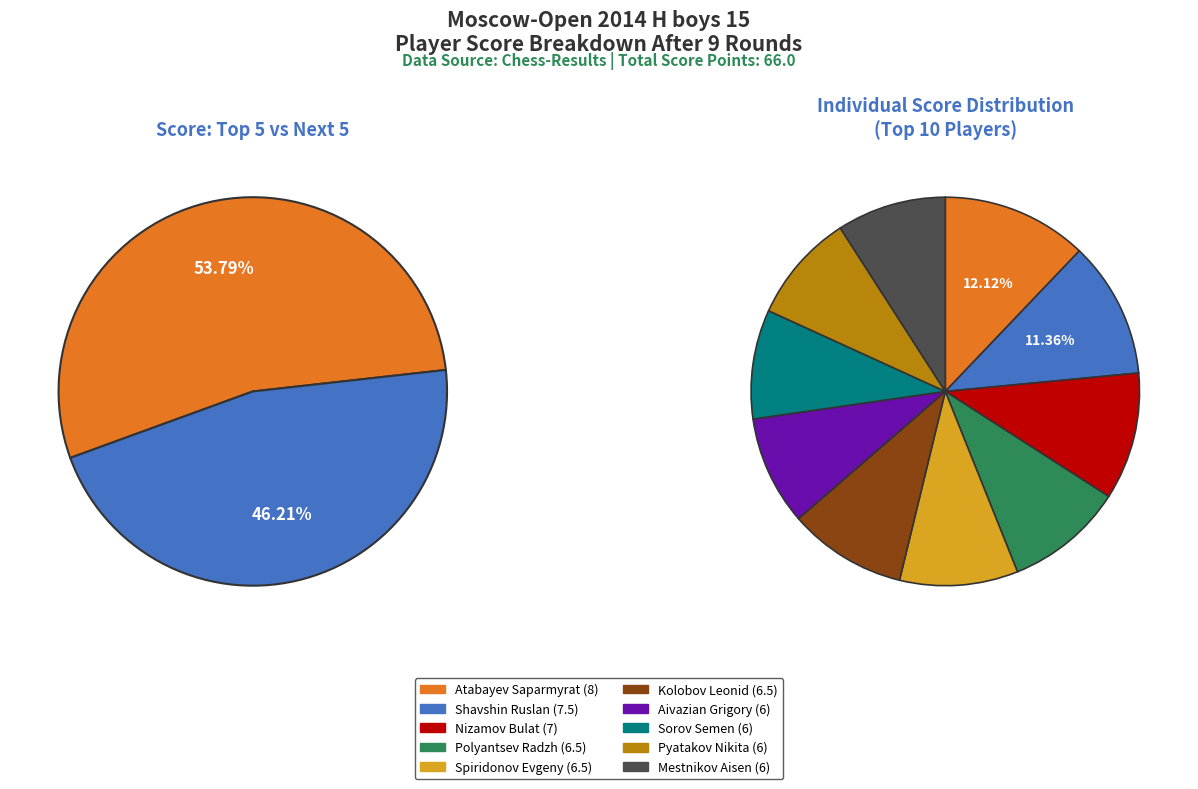

Between Aivazian Grigory and Spiridonov Evgeny, which is larger?

Spiridonov Evgeny